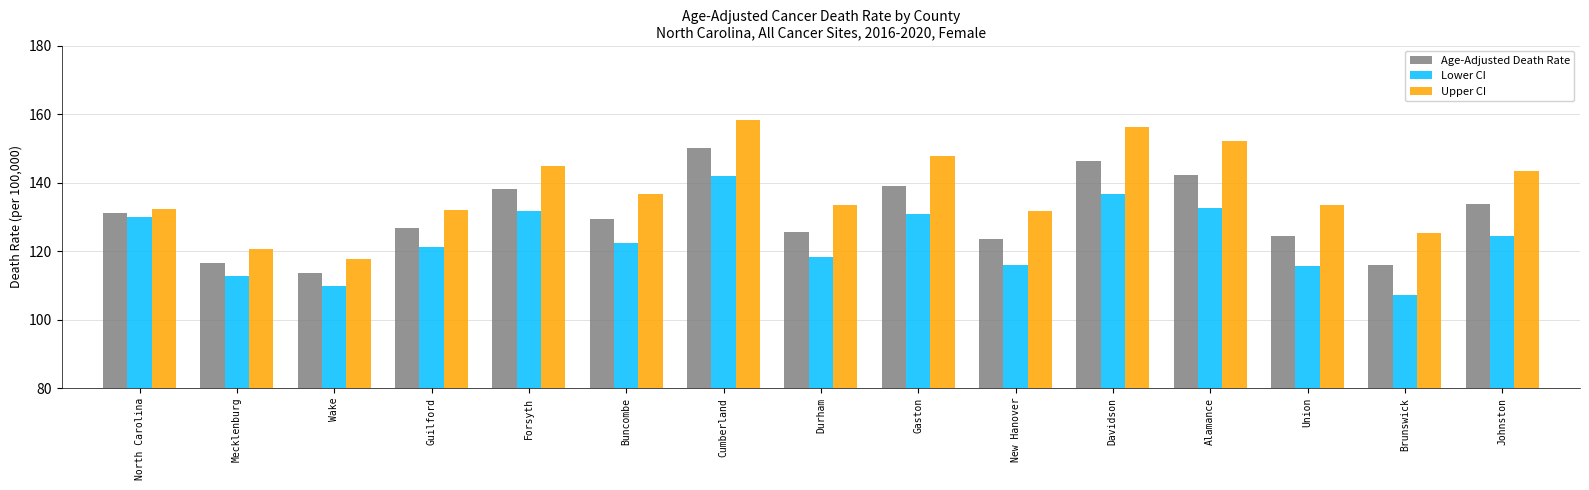

What is the difference between the second highest and second lowest values in the Upper CI series?

35.6